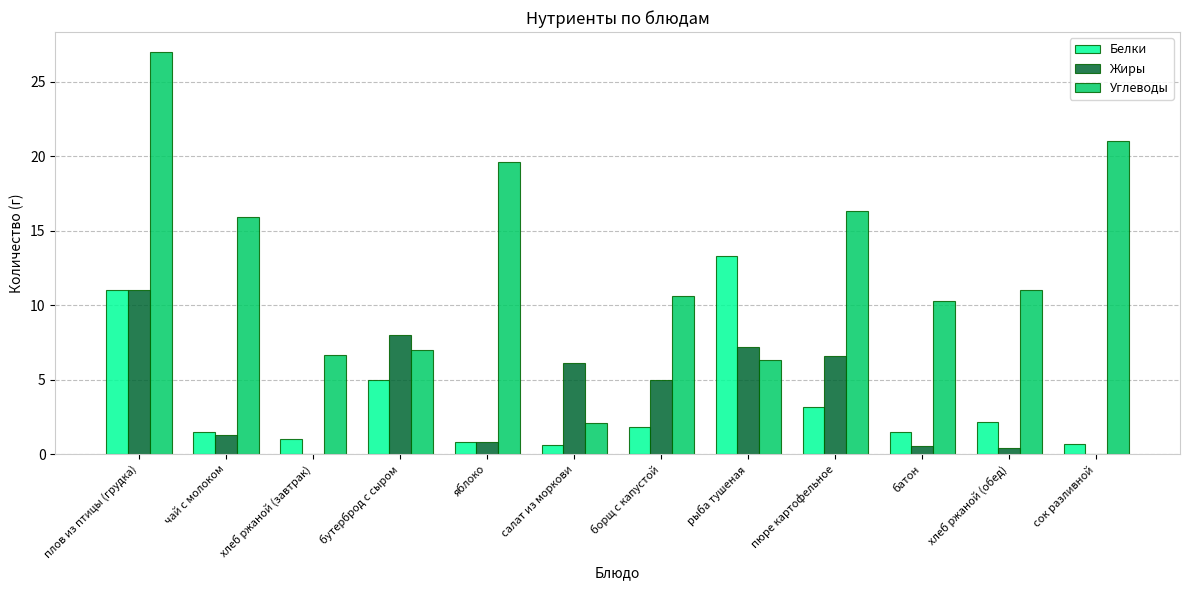

What is the sum of the Жиры values at яблоко and салат из моркови?

6.9